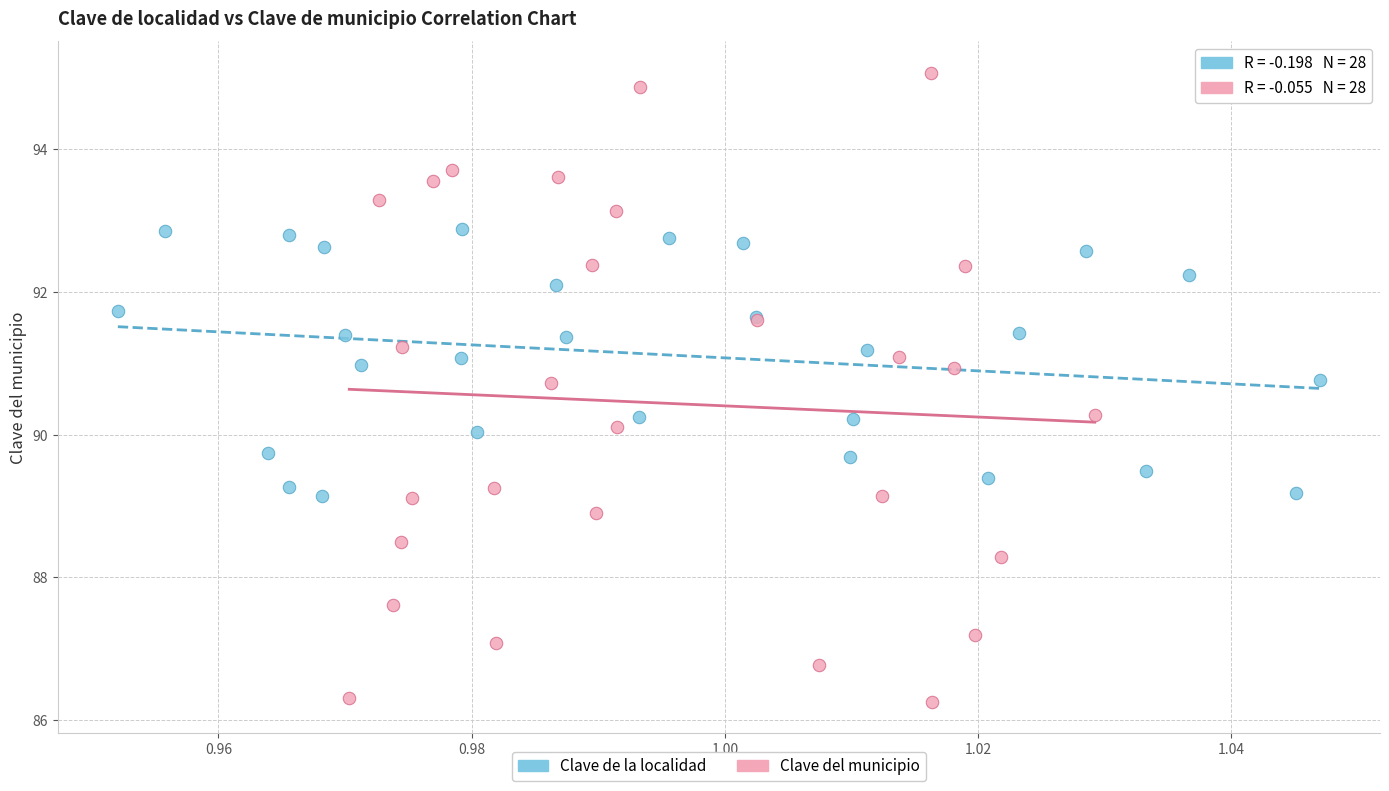

Which series reaches the minimum Y coordinate?

Clave del municipio